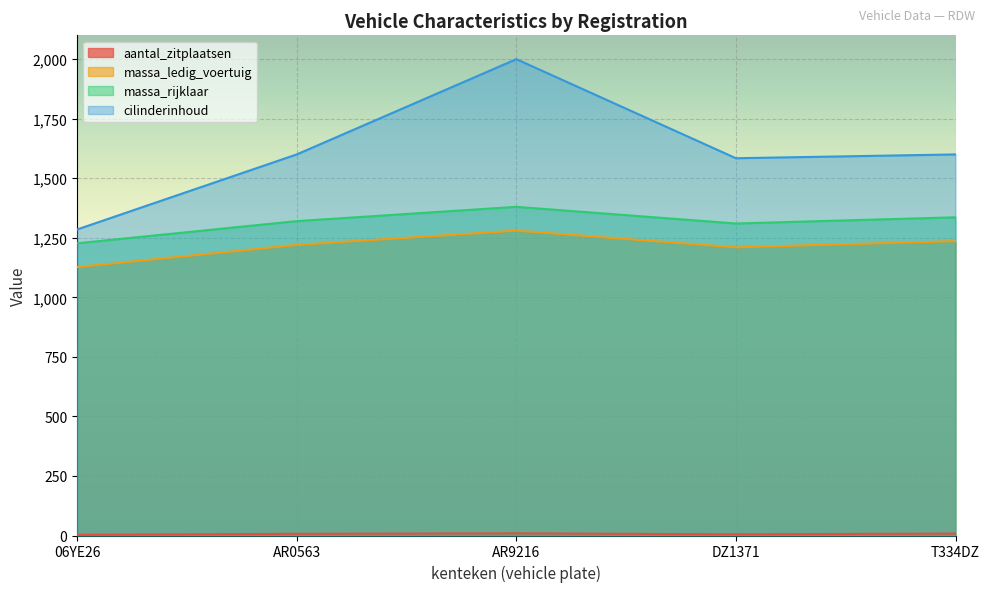

True or false: massa_rijklaar and cilinderinhoud intersect in this chart.

False